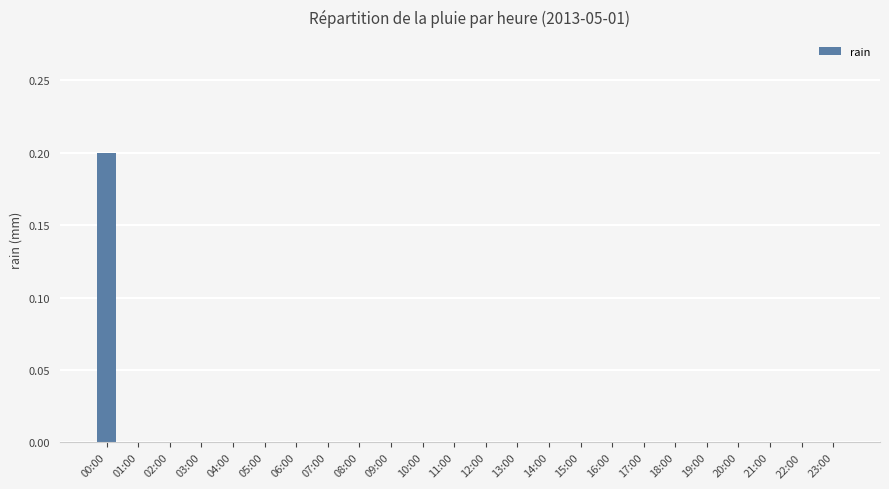

Is it true that the value at 19:00 is 0.0?

True